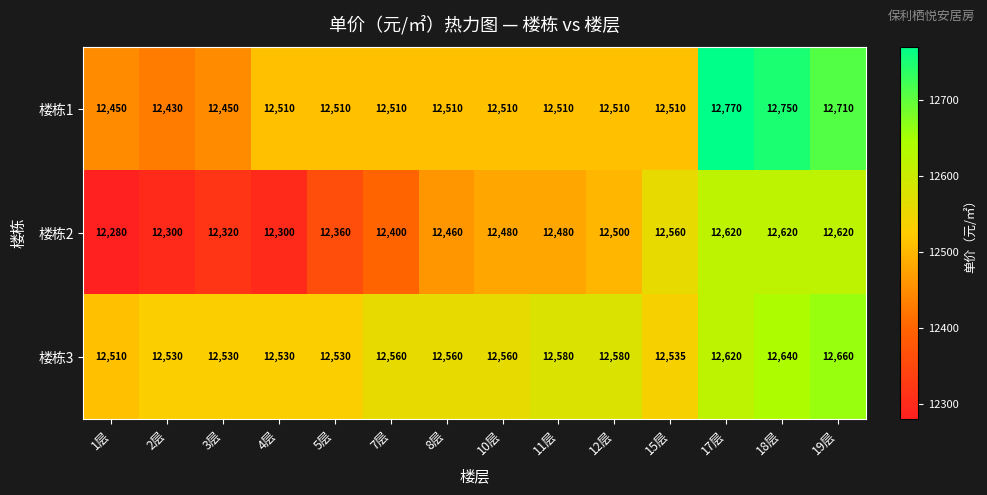

Rank the series by their maximum value, from lowest to highest.

楼栋2, 楼栋3, 楼栋1